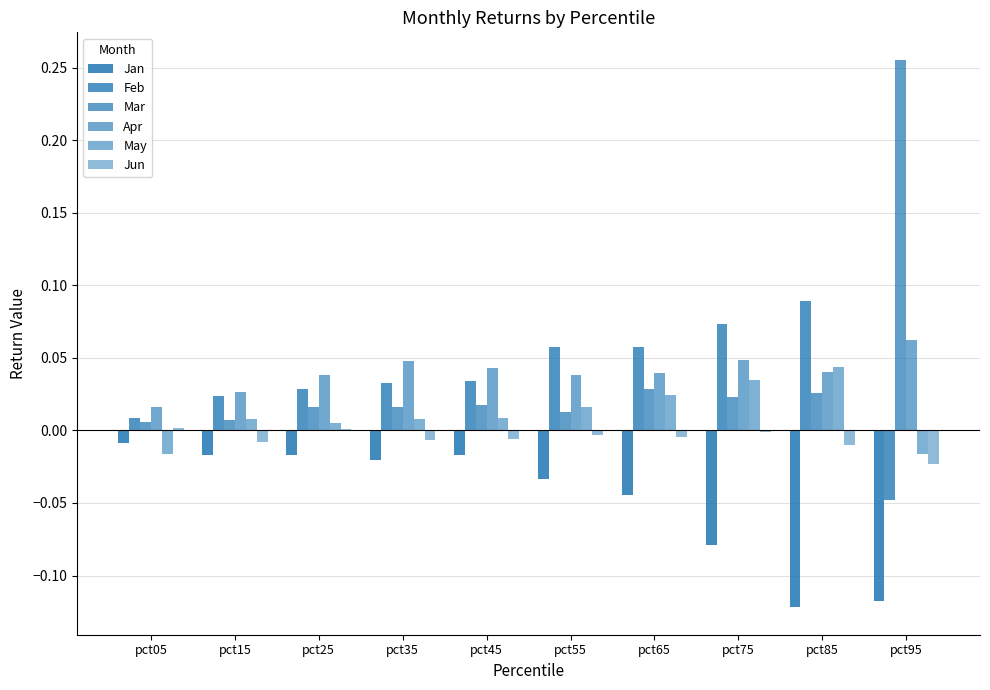

How many categories are shown in the chart?

10